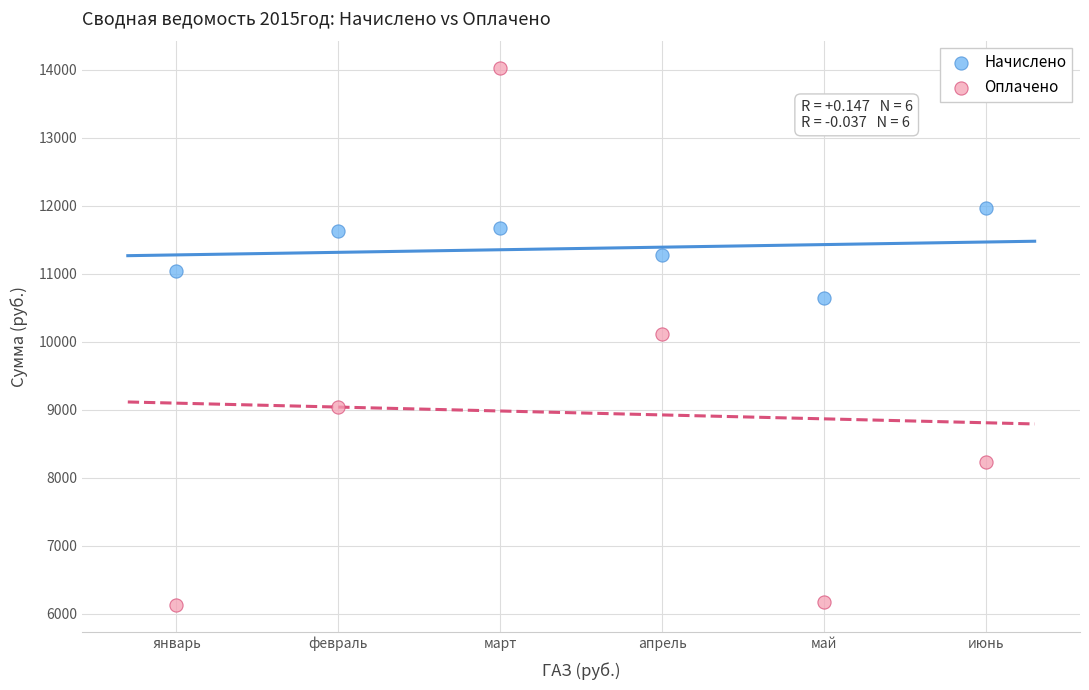

Which series has the largest Y range (max minus min)?

Оплачено